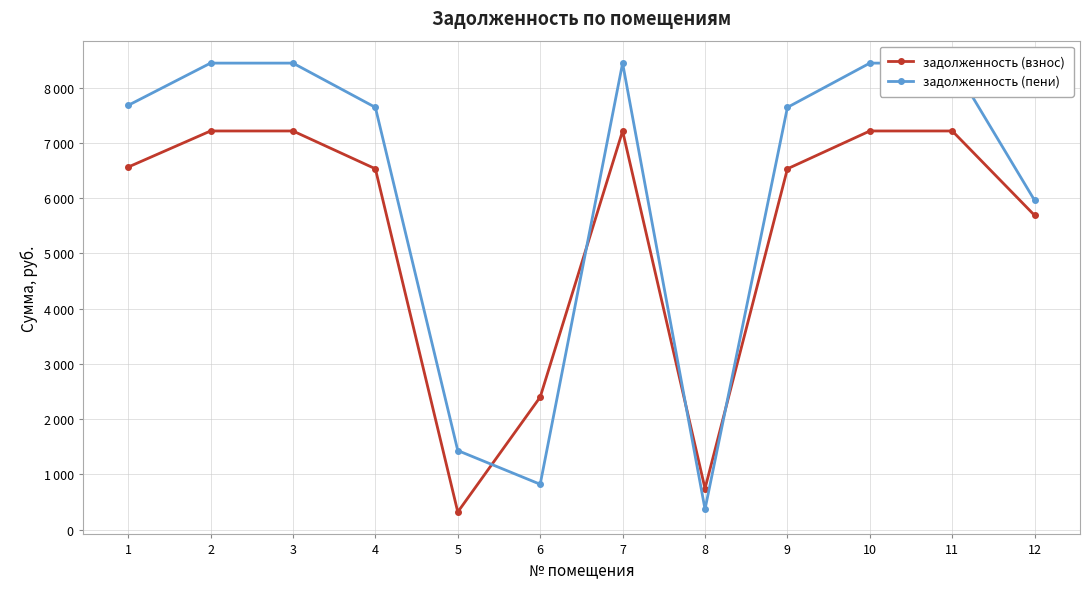

Which series has the largest total across all categories?

задолженность (пени)